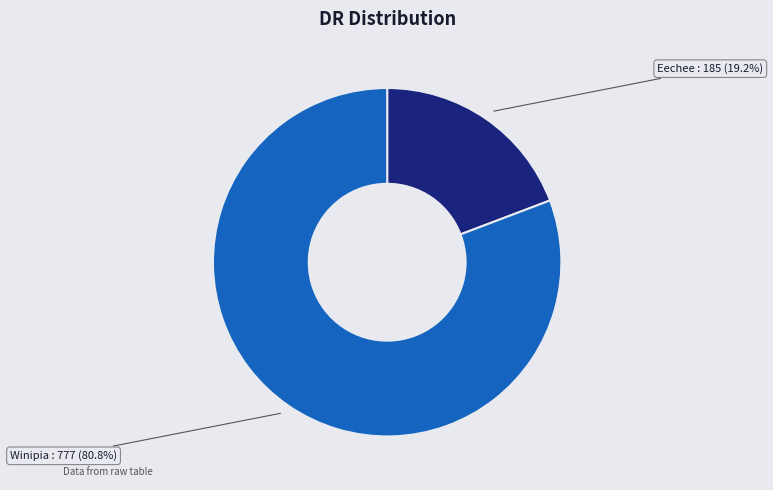

Count the number of slices in the pie.

2